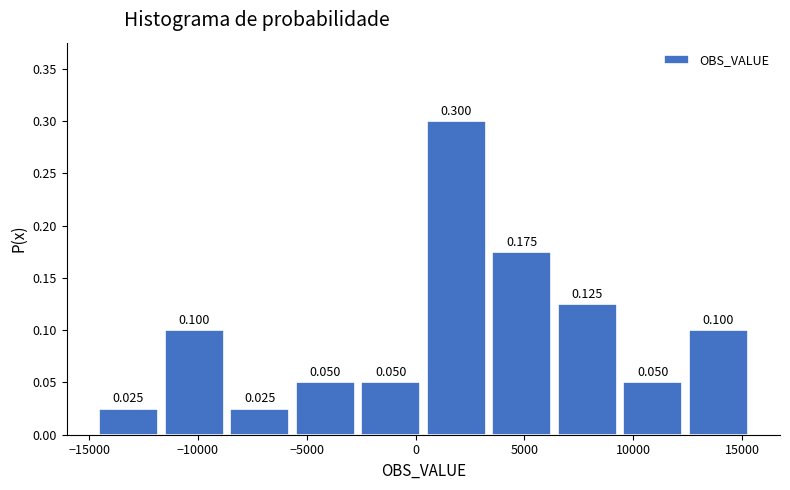

Reading left to right, transcribe this chart: for each bar, give the range it covers on the x-axis and its height. The bar edges are not printed on the chart, so give them approximately, as read against the axis.

-14500 to -11500: 0.025
-11500 to -8500: 0.100
-8500 to -5500: 0.025
-5500 to -2500: 0.050
-2500 to 500: 0.050
500 to 3500: 0.300
3500 to 6500: 0.175
6500 to 9500: 0.125
9500 to 12500: 0.050
12500 to 15500: 0.100